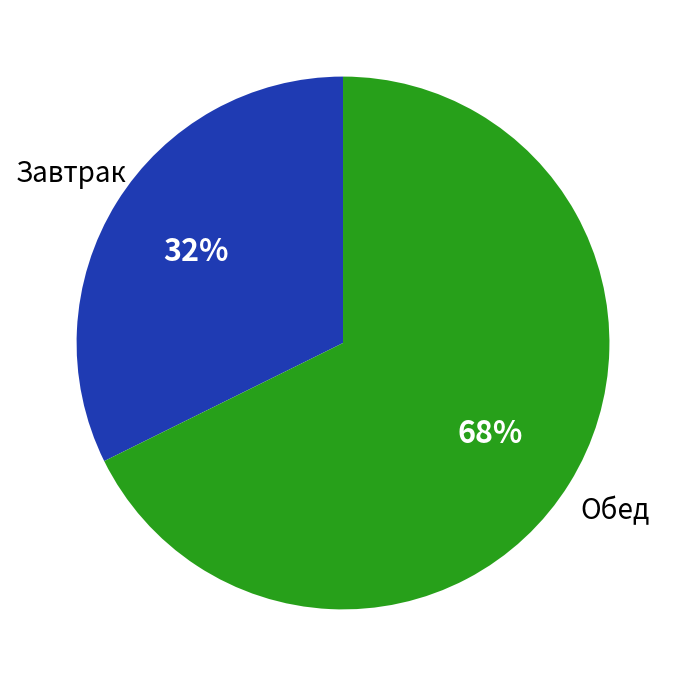

Which category has the biggest portion of the pie?

Обед